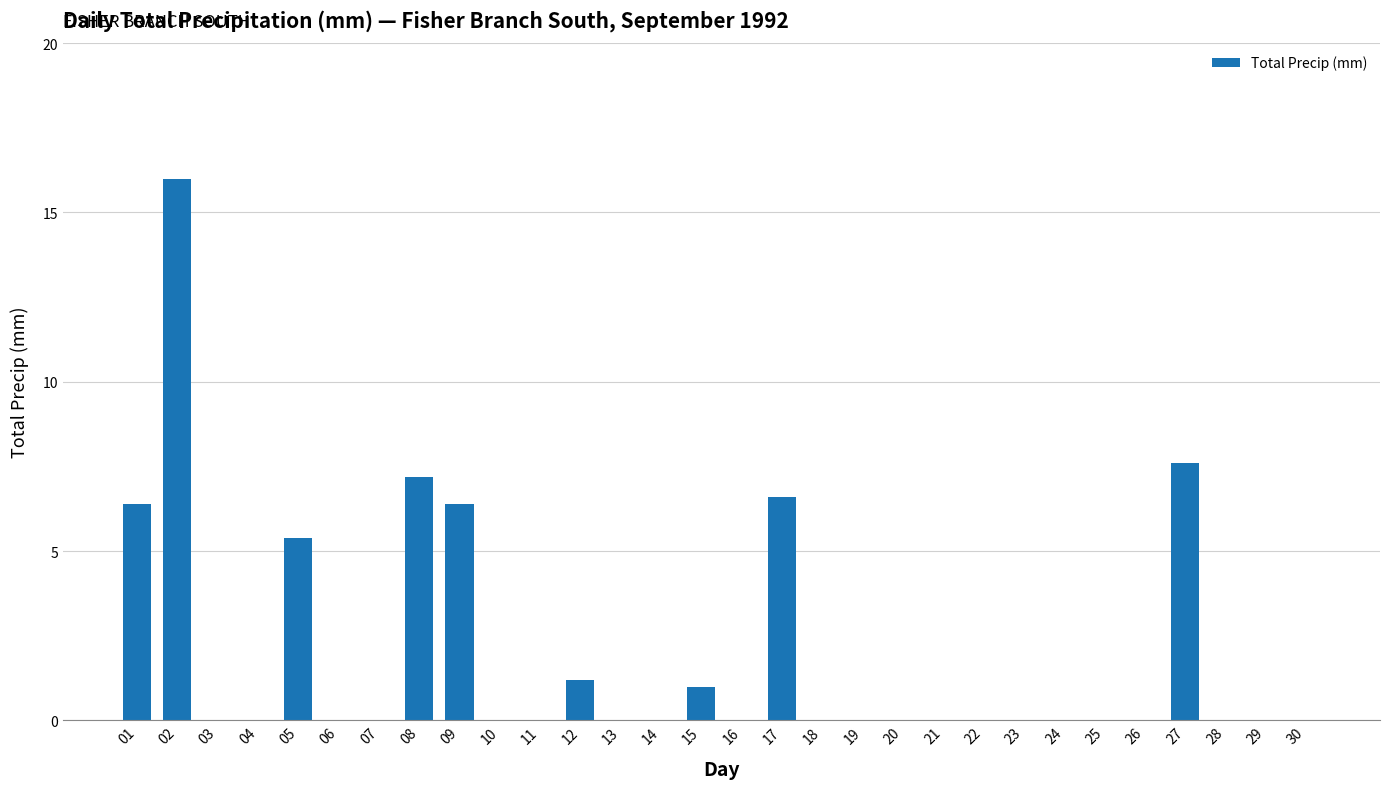

Reading right to left, transcribe all the data shown in this chart.

30=0.0	29=0.0	28=0.0	27=7.6	26=0.0	25=0.0	24=0.0	23=0.0	22=0.0	21=0.0	20=0.0	19=0.0	18=0.0	17=6.6	16=0.0	15=1.0	14=0.0	13=0.0	12=1.2	11=0.0	10=0.0	09=6.4	08=7.2	07=0.0	06=0.0	05=5.4	04=0.0	03=0.0	02=16.0	01=6.4